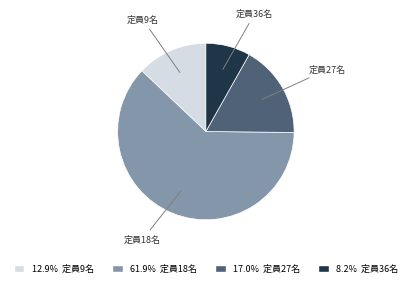

Does any single category account for the majority?

Yes